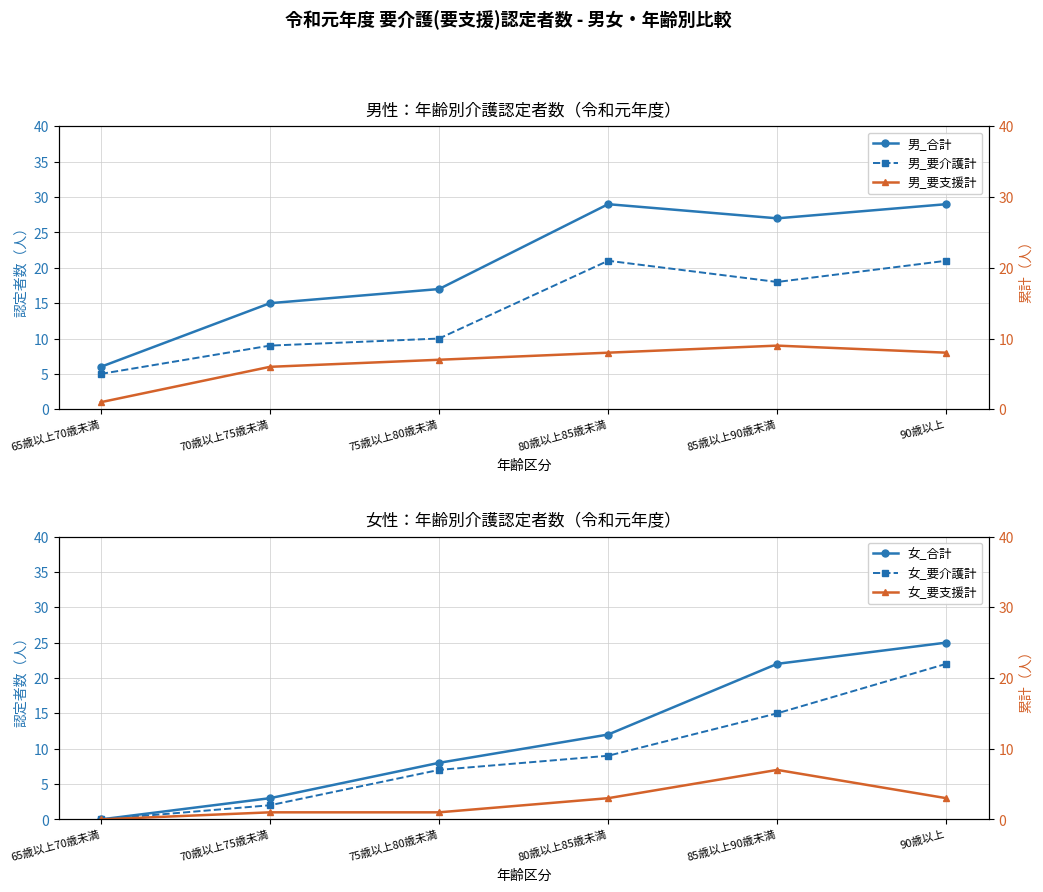

The value of 女_要支援計 at 90歳以上 is 2. True or false?

False